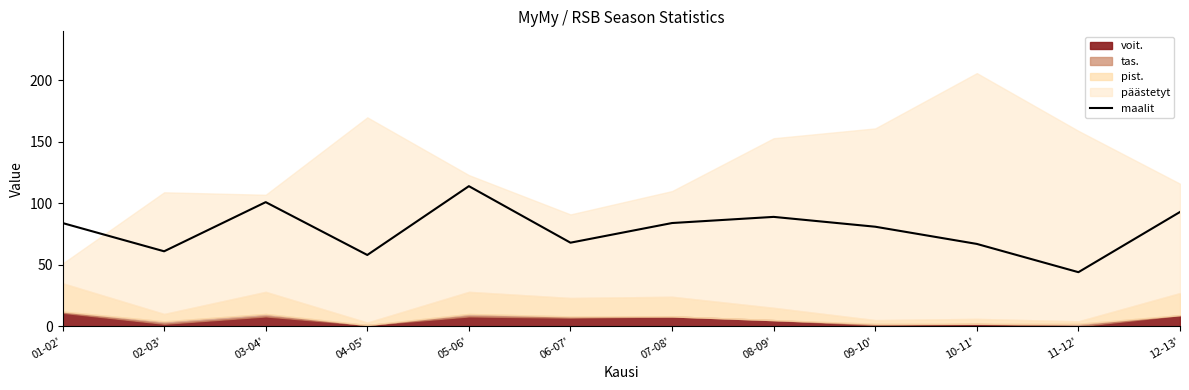

What is the change in value from 04-05' to 06-07'?

+10